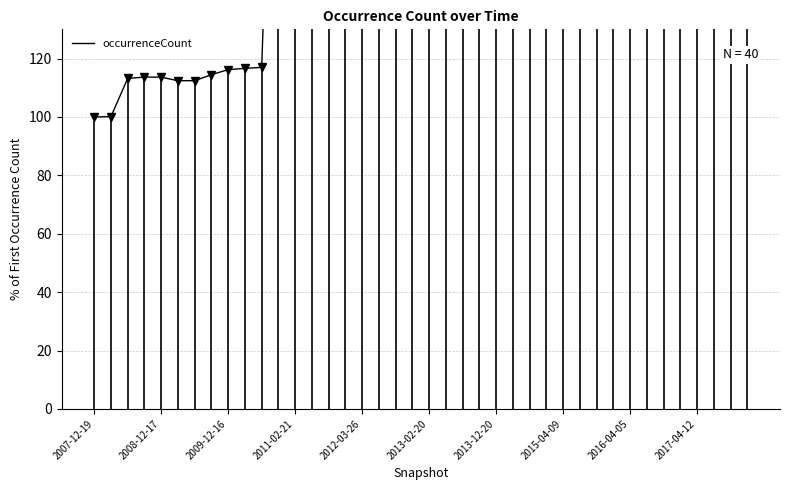

How many interior local peaks (higher than both neighbors) does the data have?

7